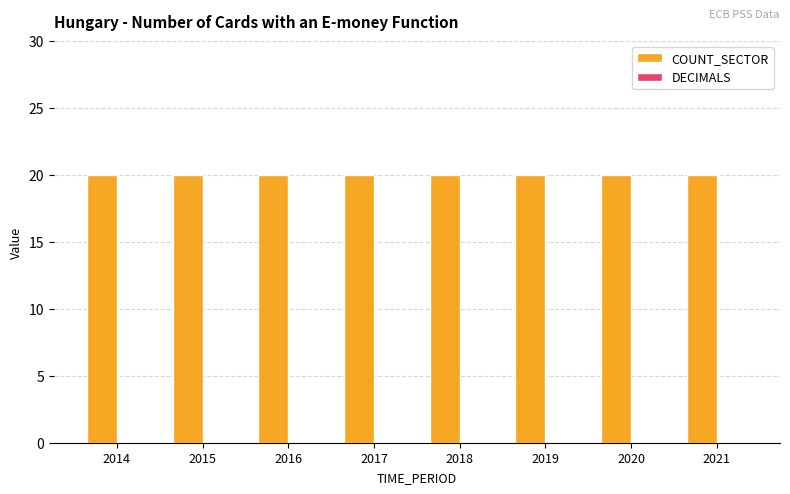

What are all the series names shown in the legend?

COUNT_SECTOR, DECIMALS